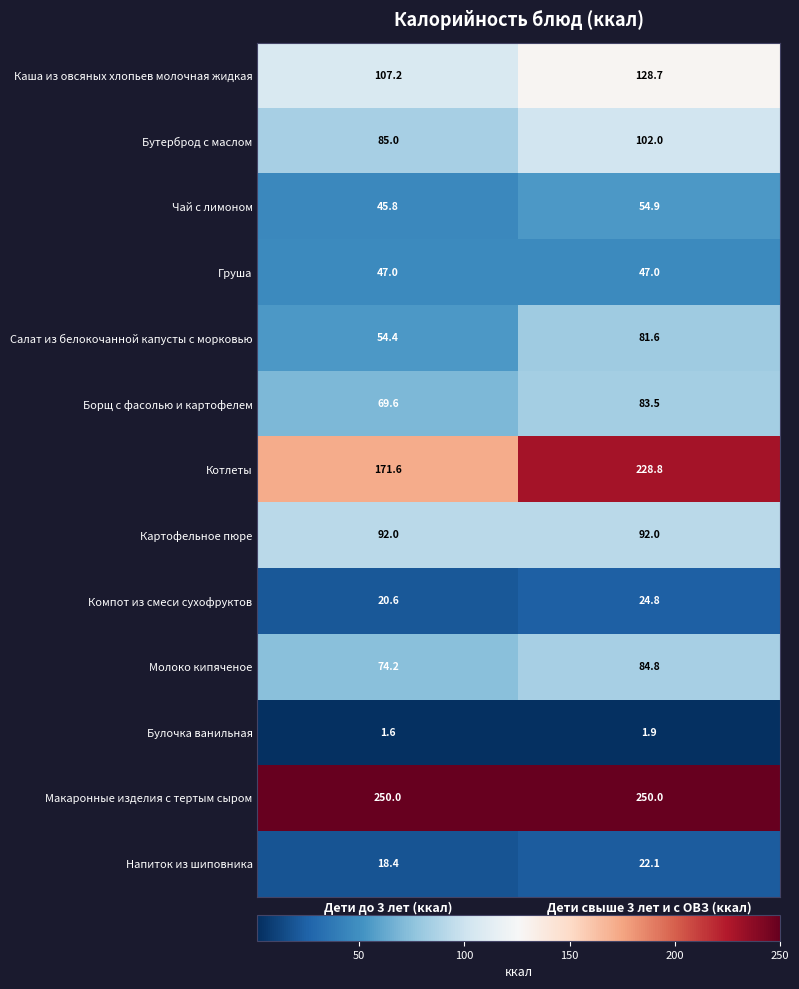

At which category is the sum across all series the highest?

Дети свыше 3 лет и с ОВЗ (ккал)